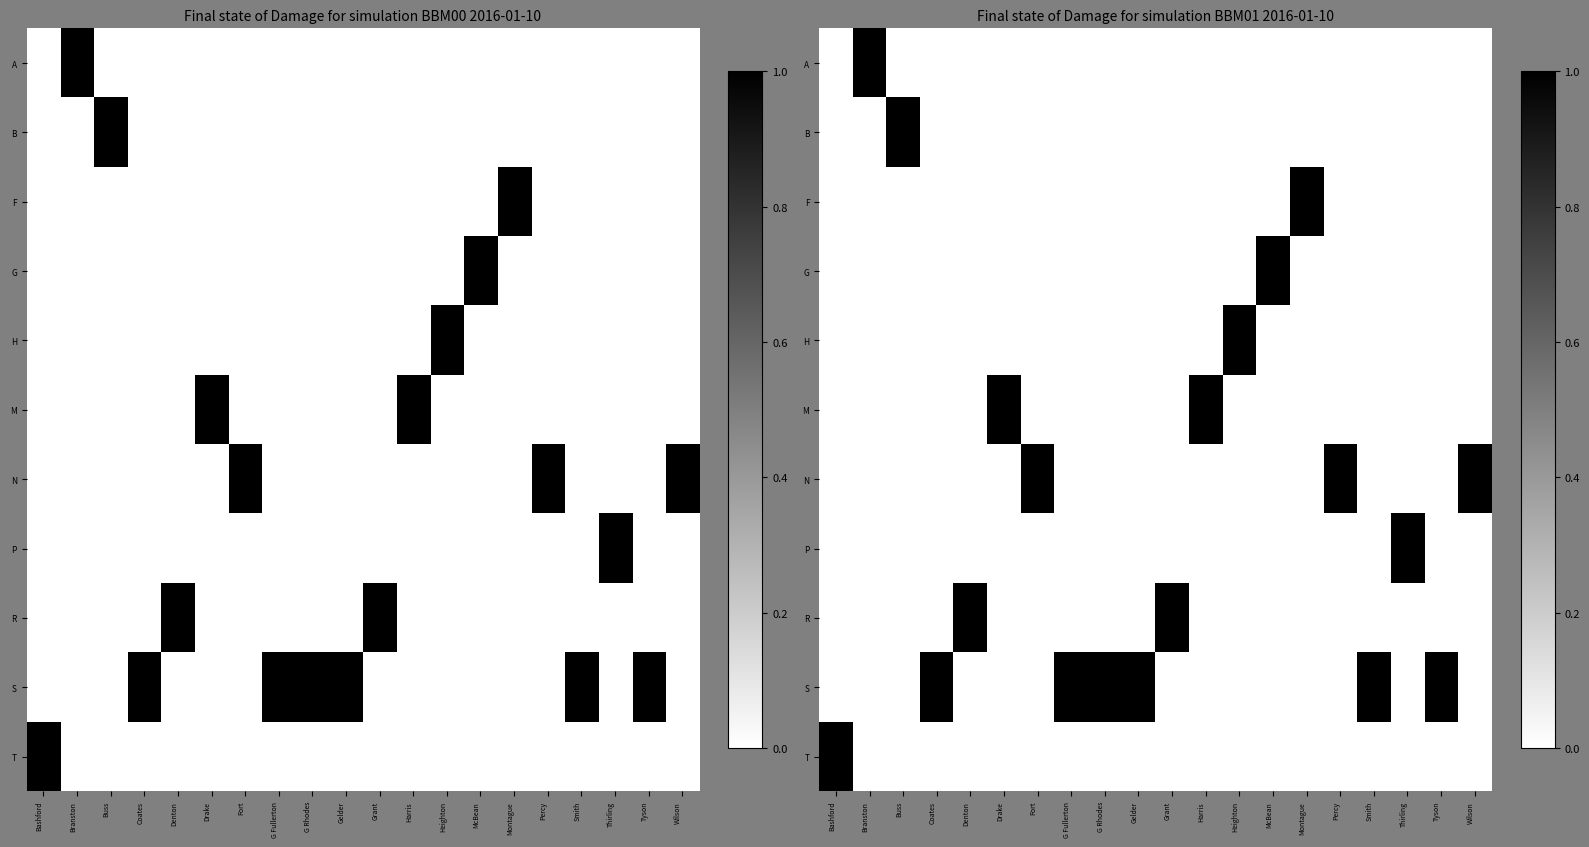

What is the total value across all series at Wilson?

1